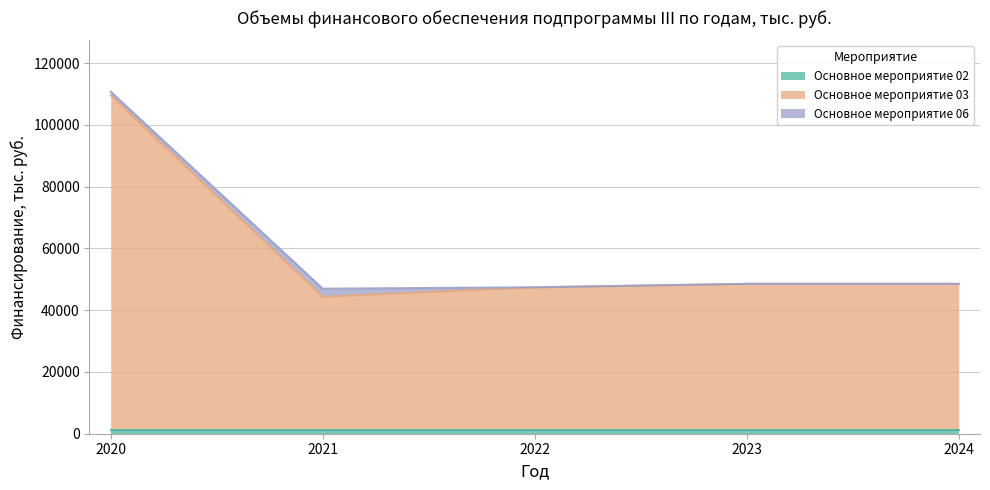

How many values in the Основное мероприятие 06 series exceed 0?

2